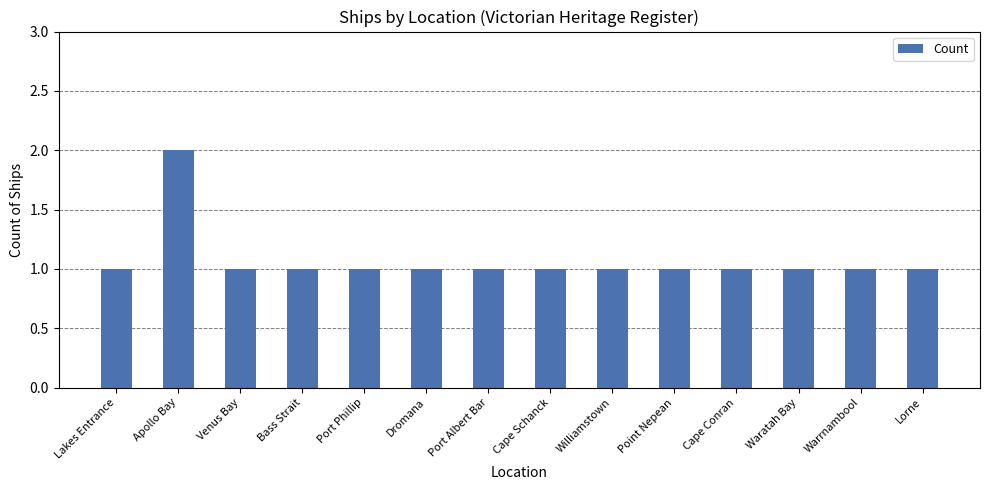

What is the difference between the maximum and minimum values?

1